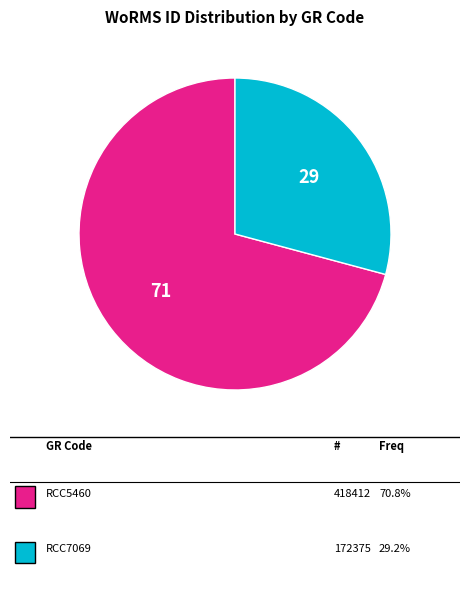

How many segments does this pie chart have?

2